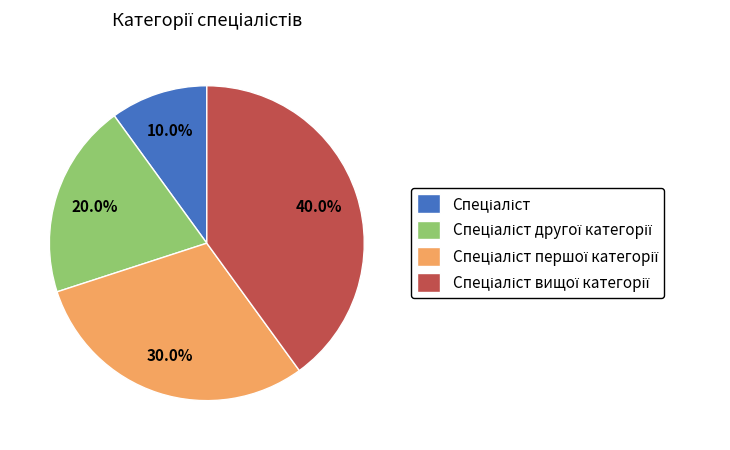

To the nearest percent, what is the difference between the largest and smallest slice percentages?

30%